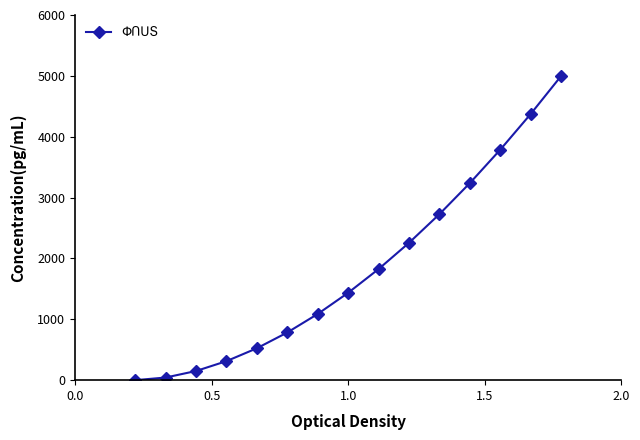

Count the number of categories in the chart.

15